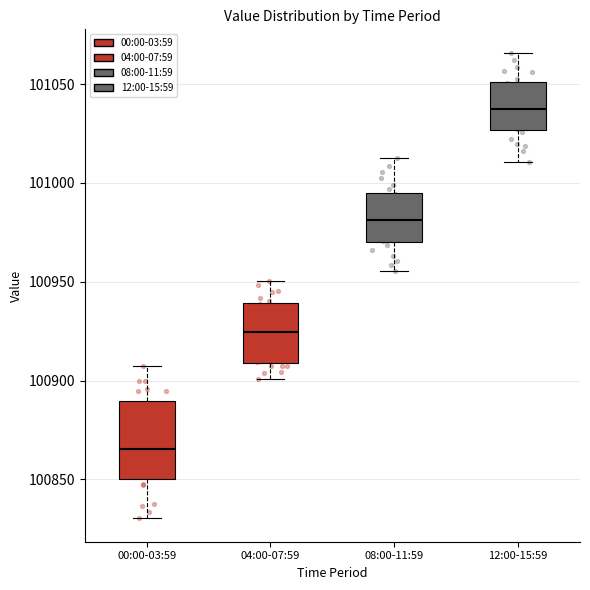

Where is the lower edge of the box for 04:00-07:59 on the y-axis? The values are not printed on the chart, so give them approximately, as read against the axis.

100910